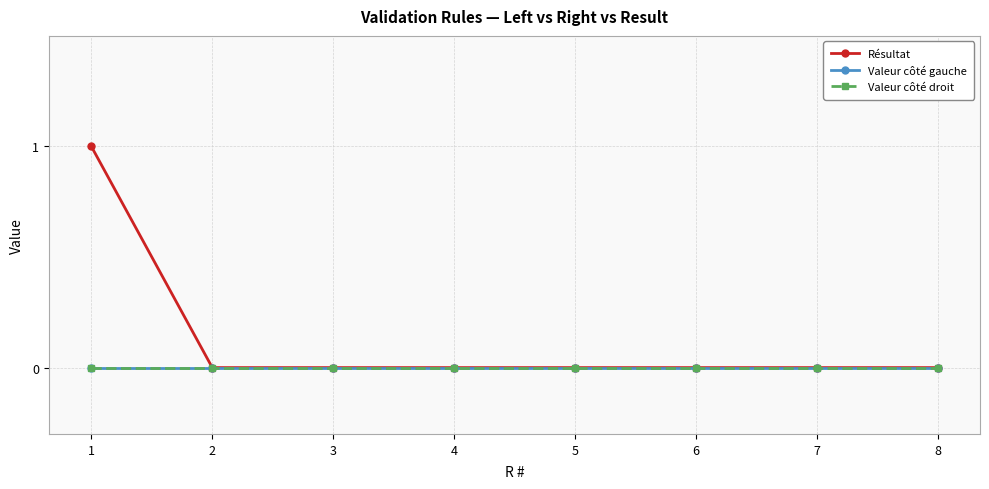

At which category is the sum across all series the highest?

1